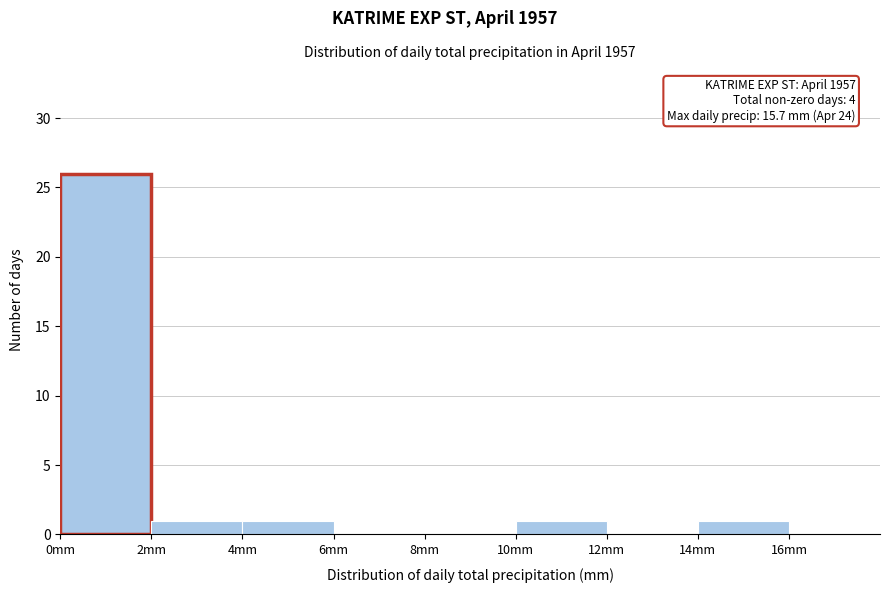

Over which range of the x-axis is the bar tallest?

0 to 2